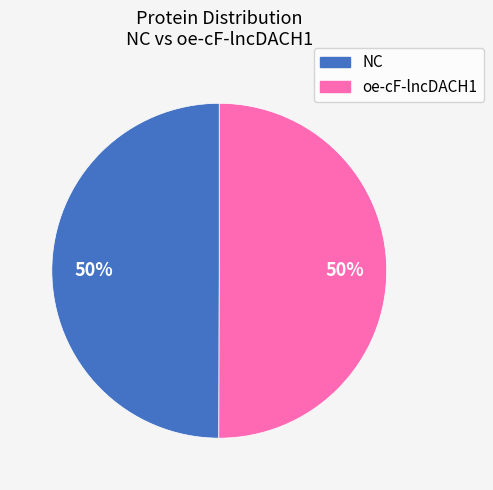

What percentage is the NC slice, to the nearest percent?

50%